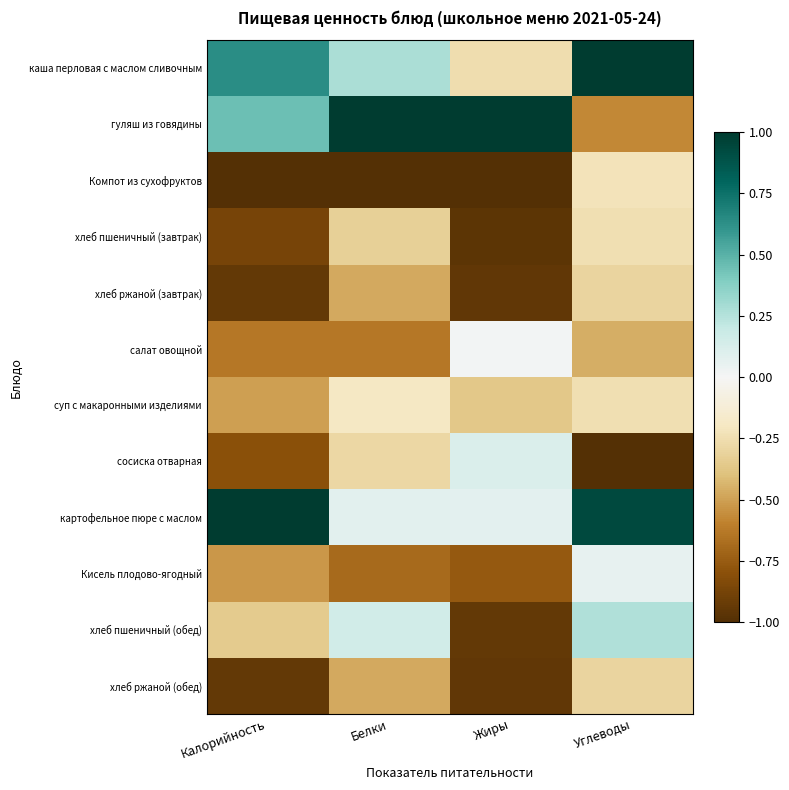

Which series has the largest range (max minus min)?

гуляш из говядины